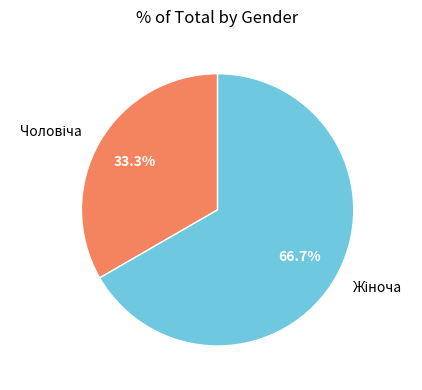

Is there a majority slice in this chart?

Yes